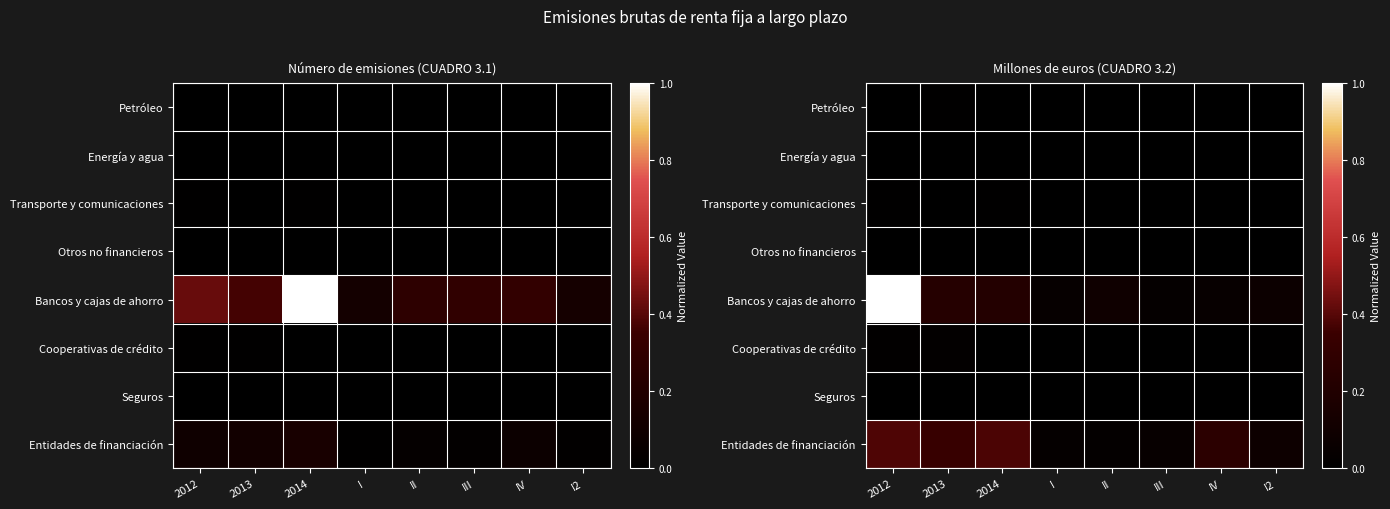

Which category has the highest value in the Transporte y comunicaciones series?

2012